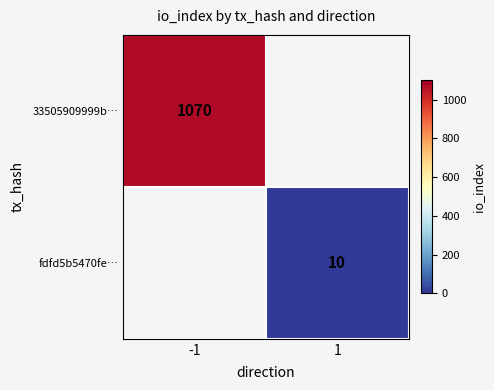

Is it true that 33505909999b… equals 234 at -1?

False